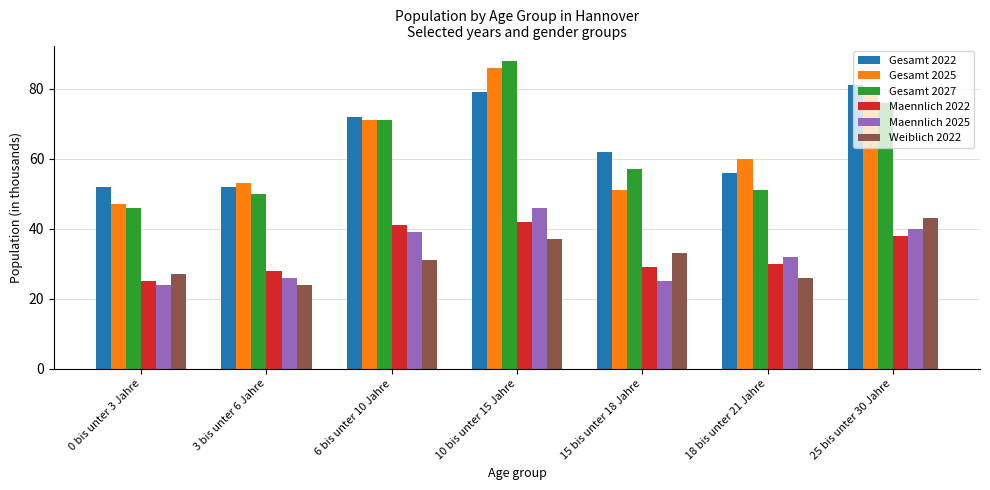

How many distinct data groups are displayed?

6